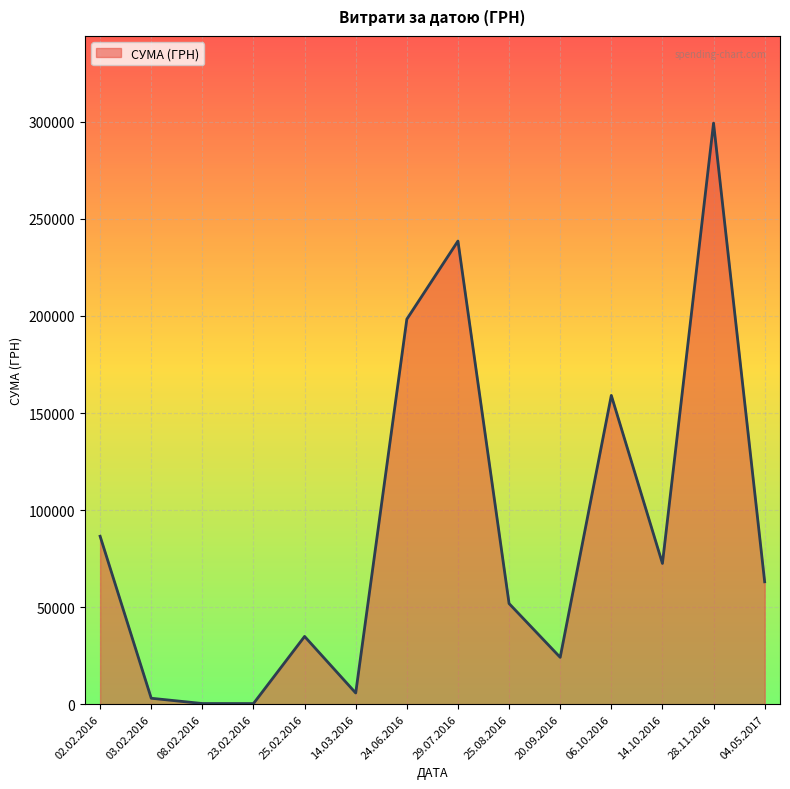

What is the difference between the maximum and minimum values?

299065.2